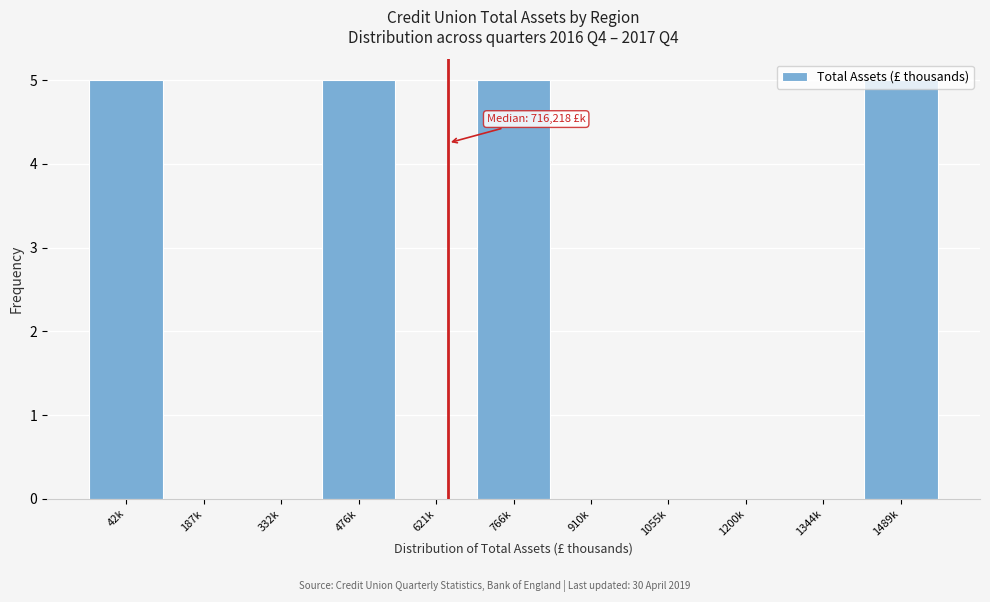

The chart shows a value of 5 at 476k. True or false?

True